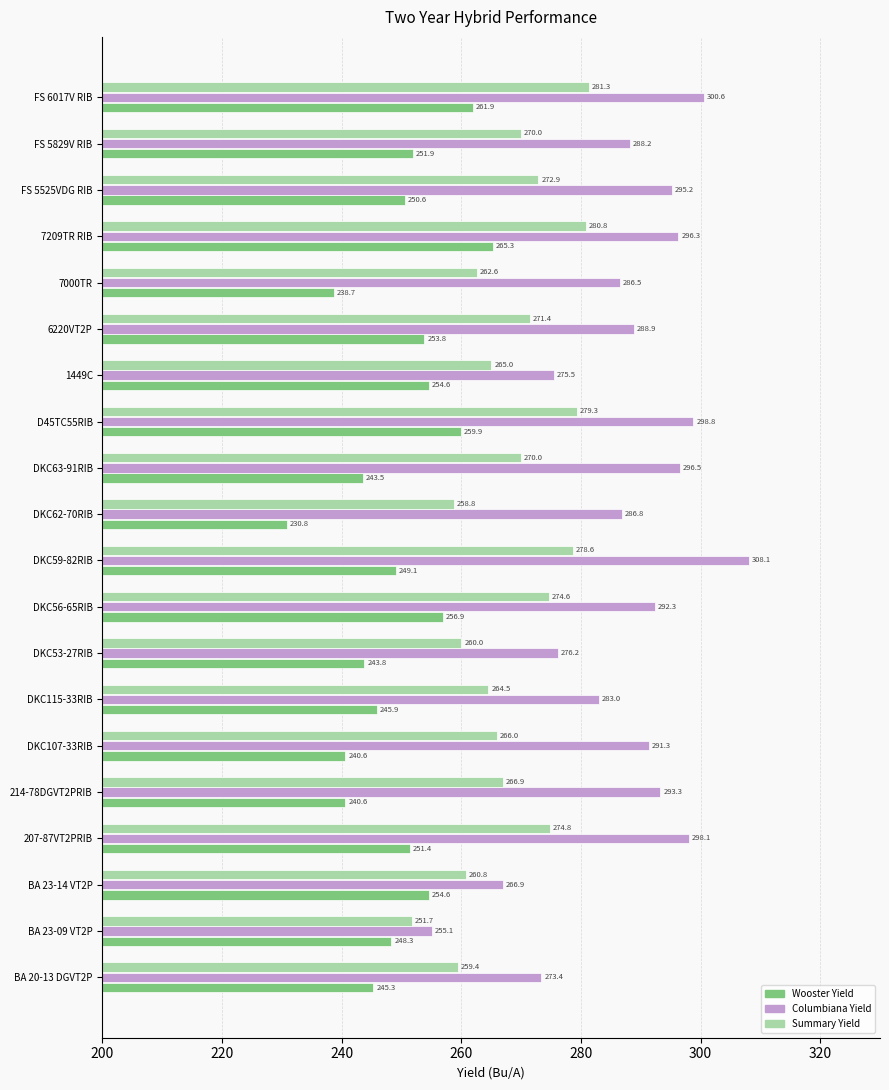

Which series has the largest range (max minus min)?

Columbiana Yield